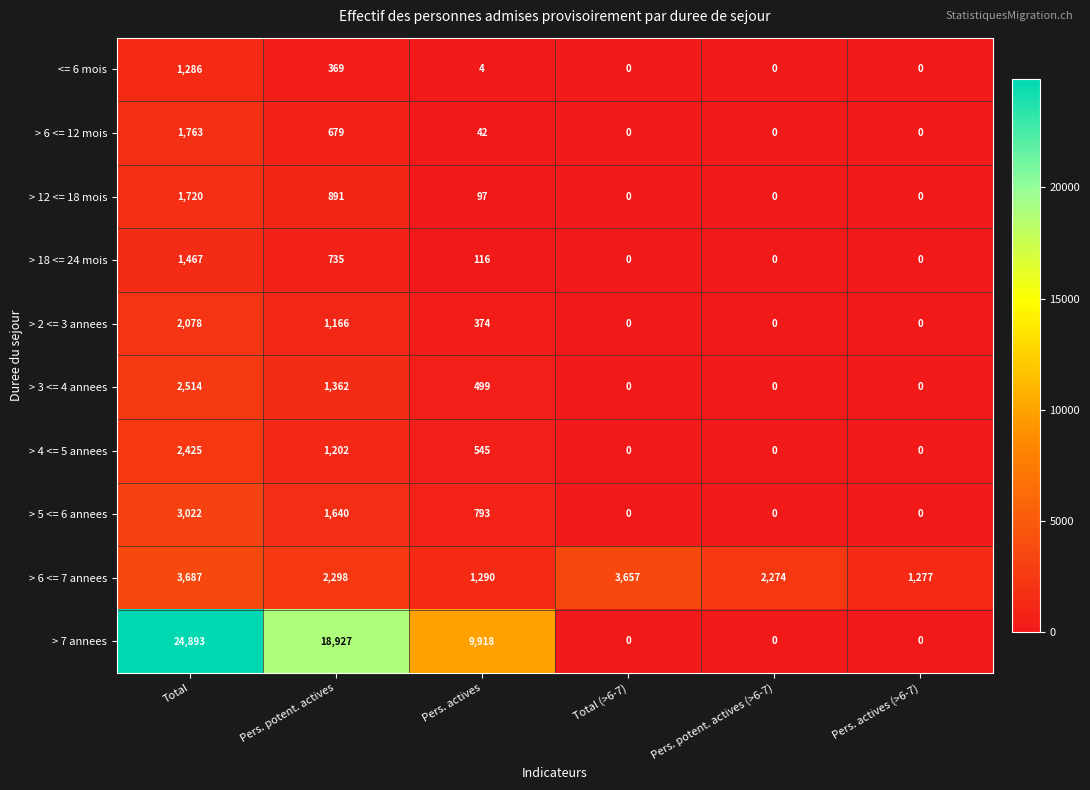

How many positive values does the > 6 <= 12 mois series have?

3